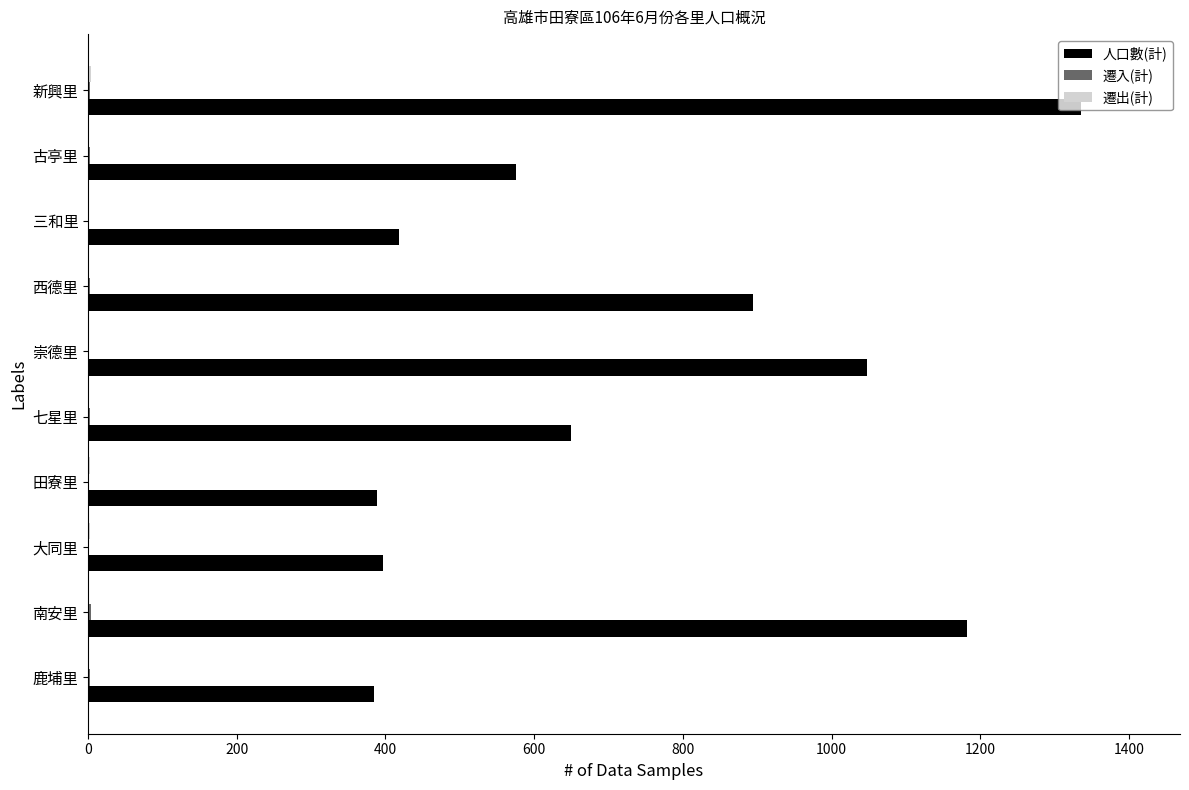

Is it true that 人口數(計) equals 575 at 古亭里?

True